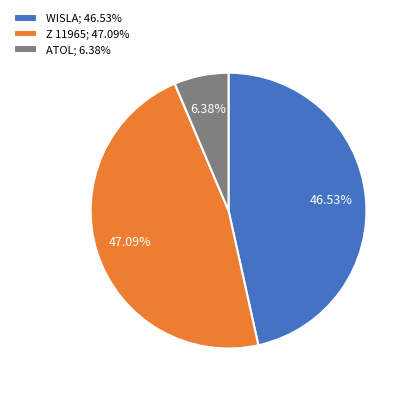

Between ATOL and WISLA, which is larger?

WISLA